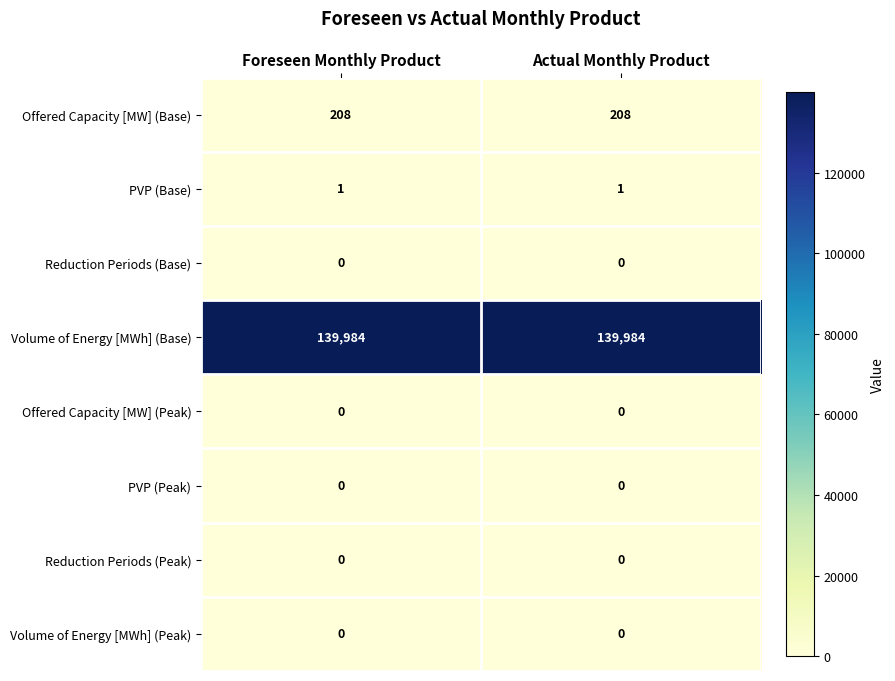

What is the difference between the highest and lowest values at Actual Monthly Product?

139984